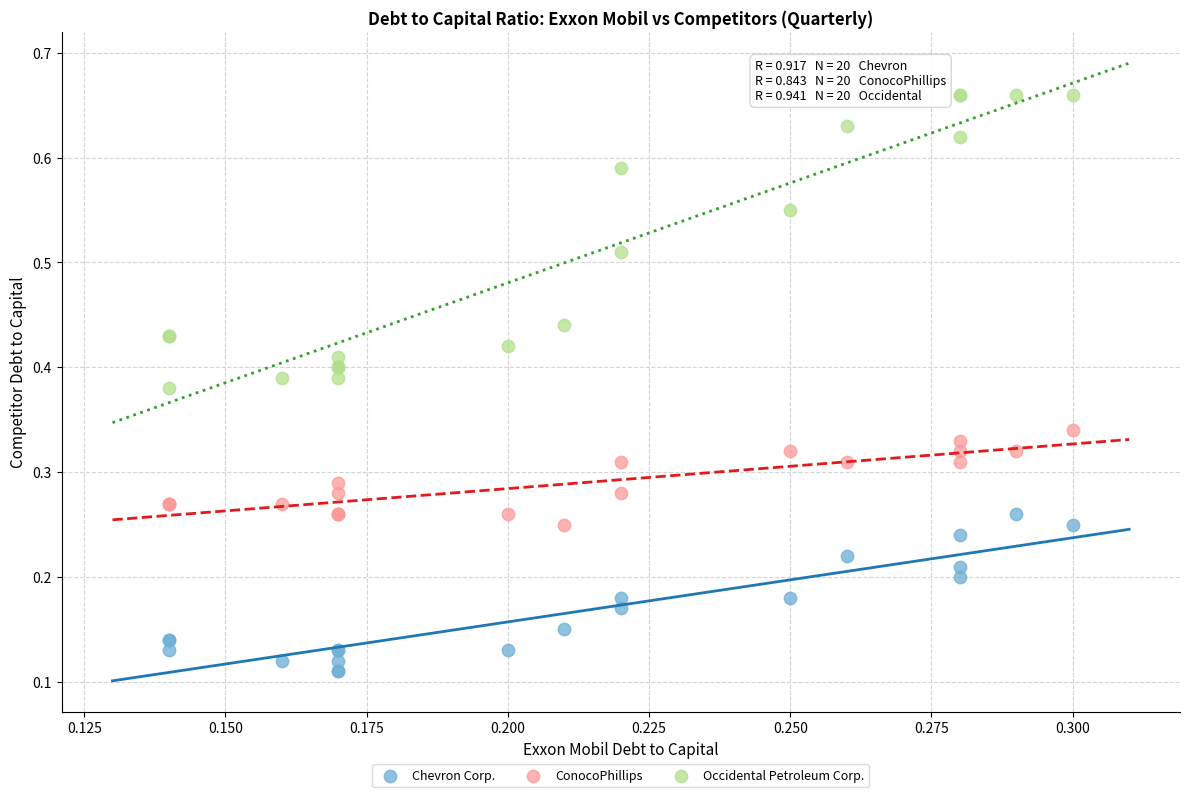

What are all the series names shown in the legend?

Chevron Corp., ConocoPhillips, Occidental Petroleum Corp.